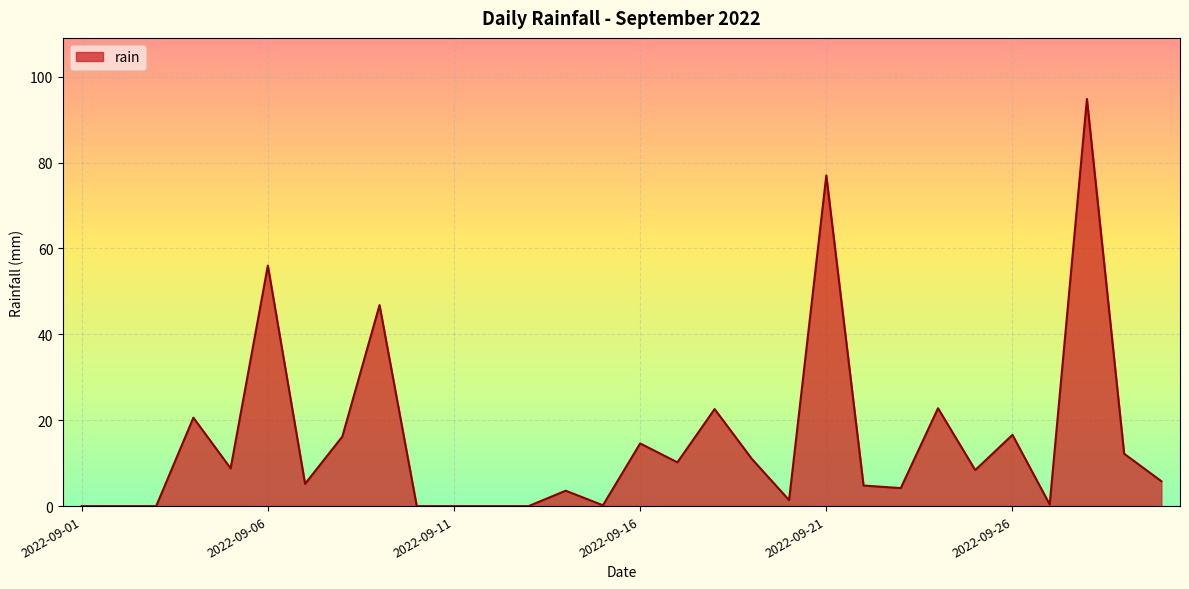

What is the difference between the maximum and minimum values?

94.8